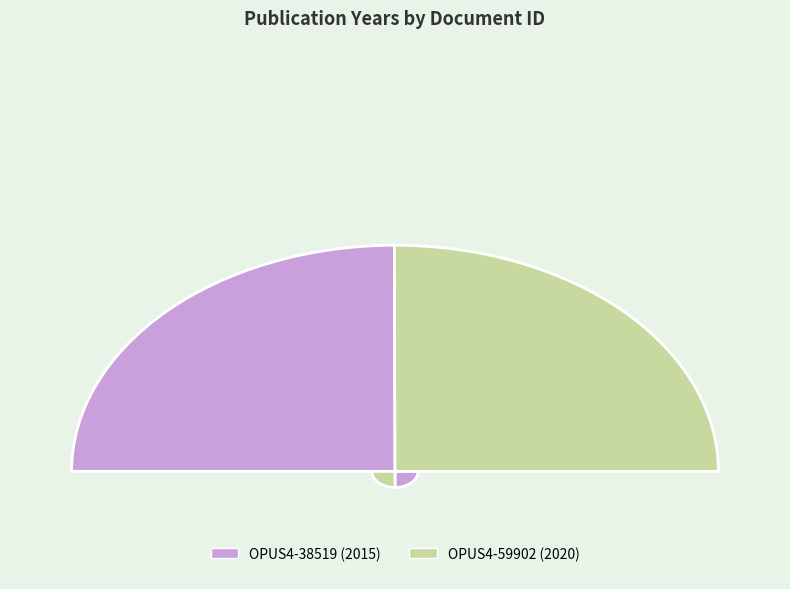

What percentage is NOT represented by OPUS4-38519?

50.1%